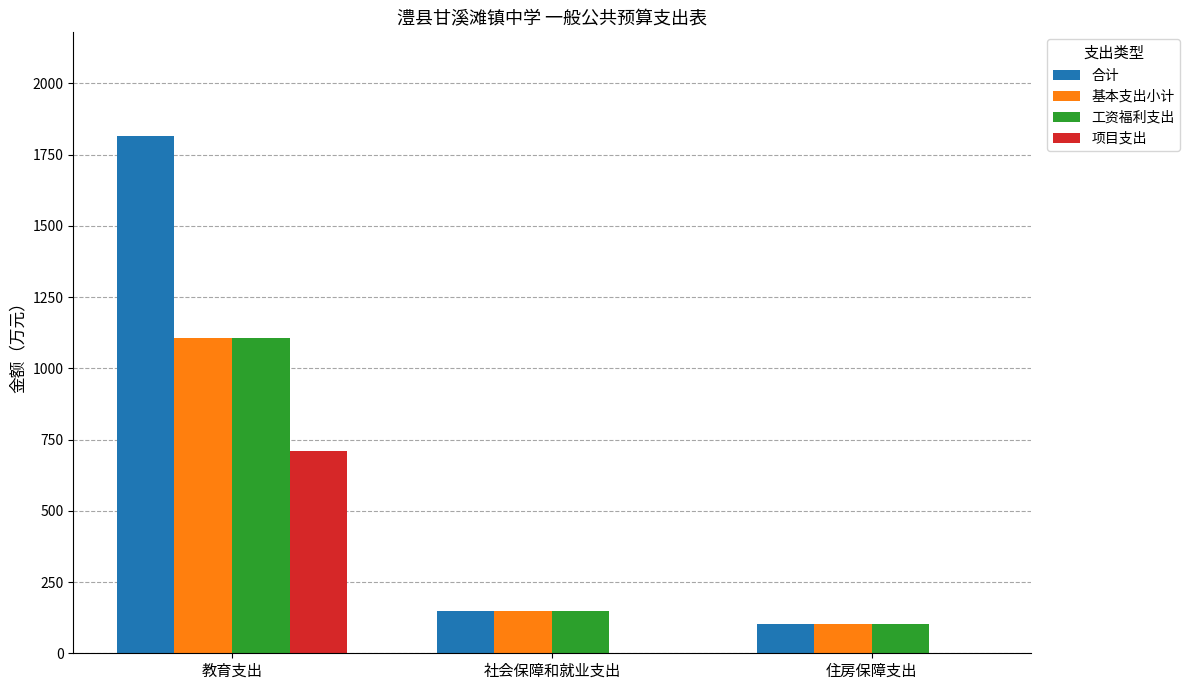

At which category does the chart reach its peak across all series?

教育支出